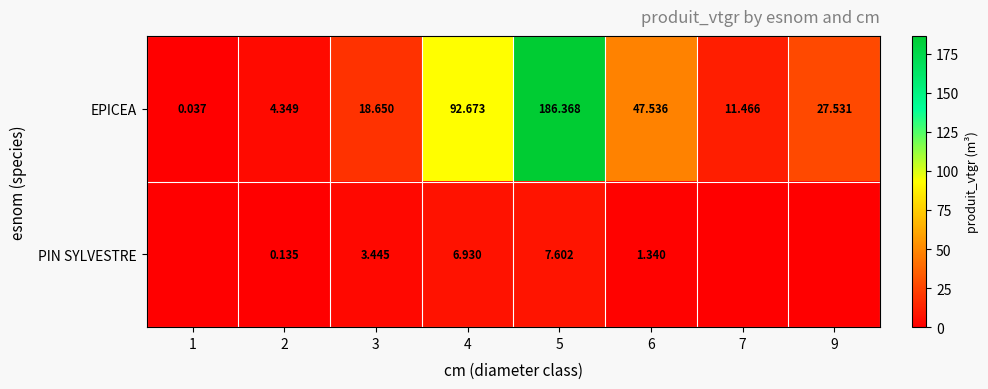

Rank the series at 6 from highest to lowest value.

EPICEA, PIN SYLVESTRE